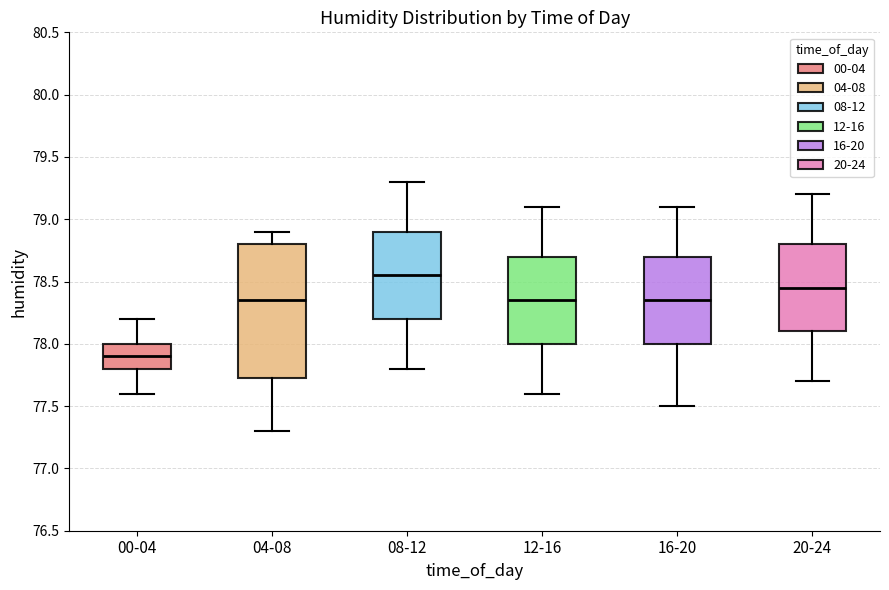

Which box has the highest median line?

08-12